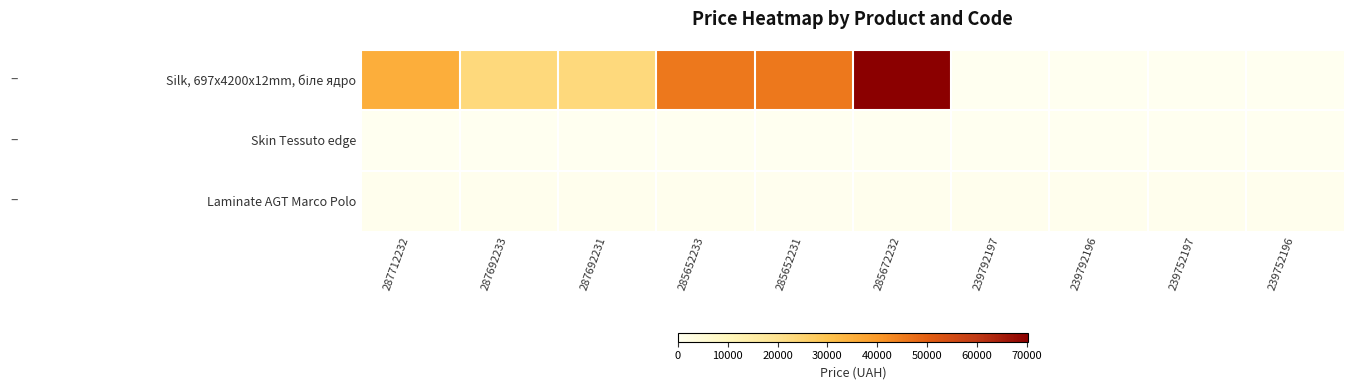

At which category does the chart reach its minimum across all series?

239792197